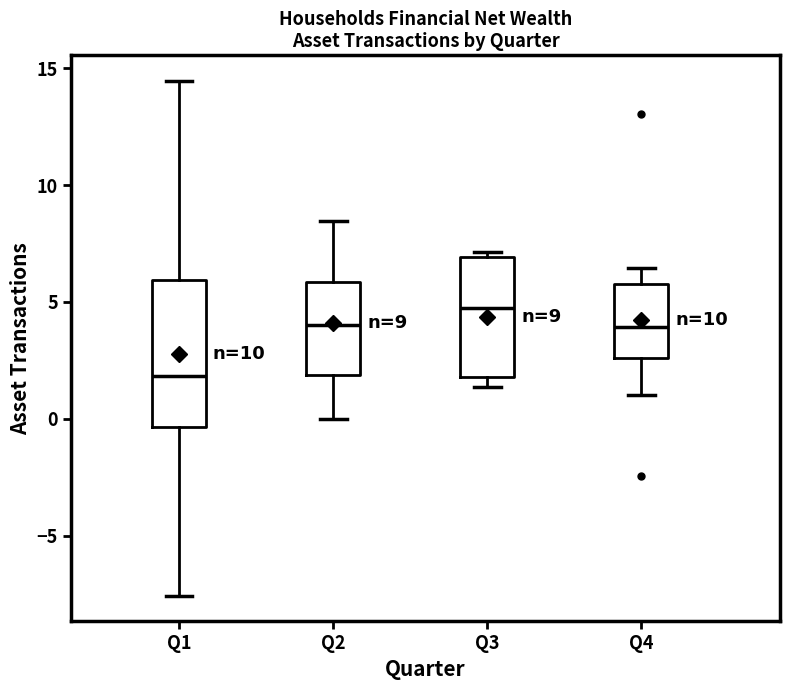

Which box's median line is the lowest?

Q1